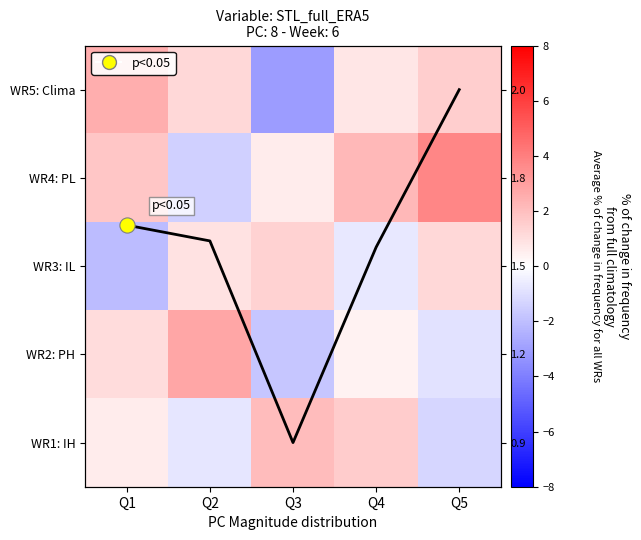

The WR2: PH series shows 0.1 at Q4. True or false?

False